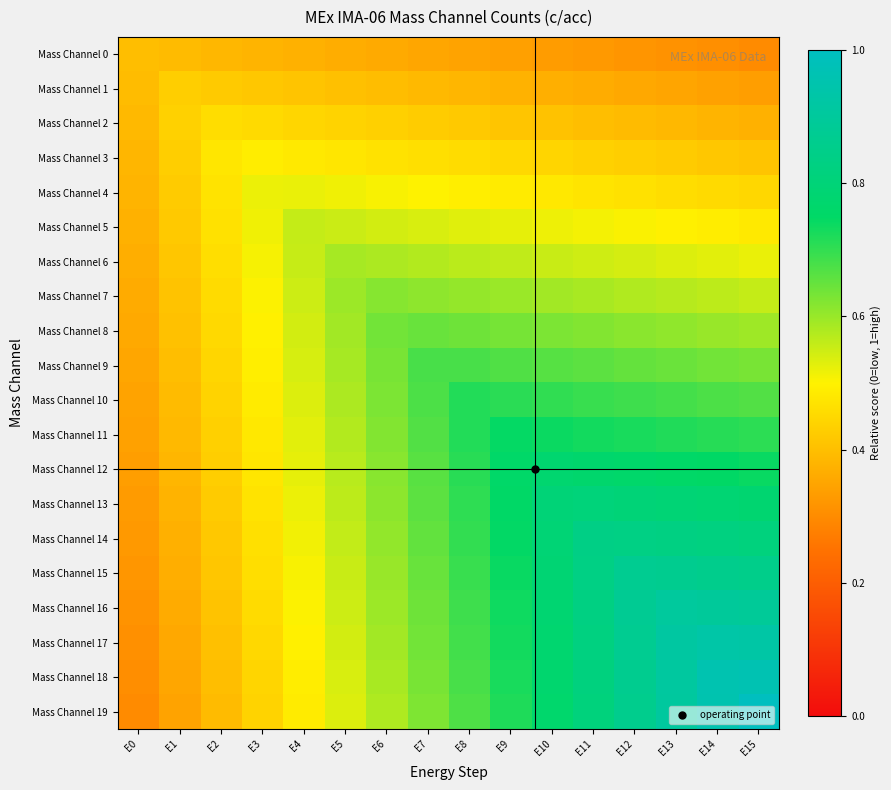

Between E6 and E5, which is larger?

E5